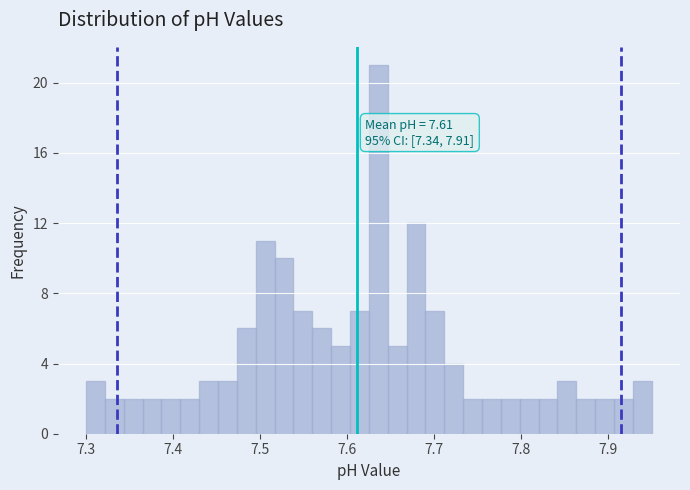

Read against the x-axis, roughly where is the centre of the tallest bar?

7.64